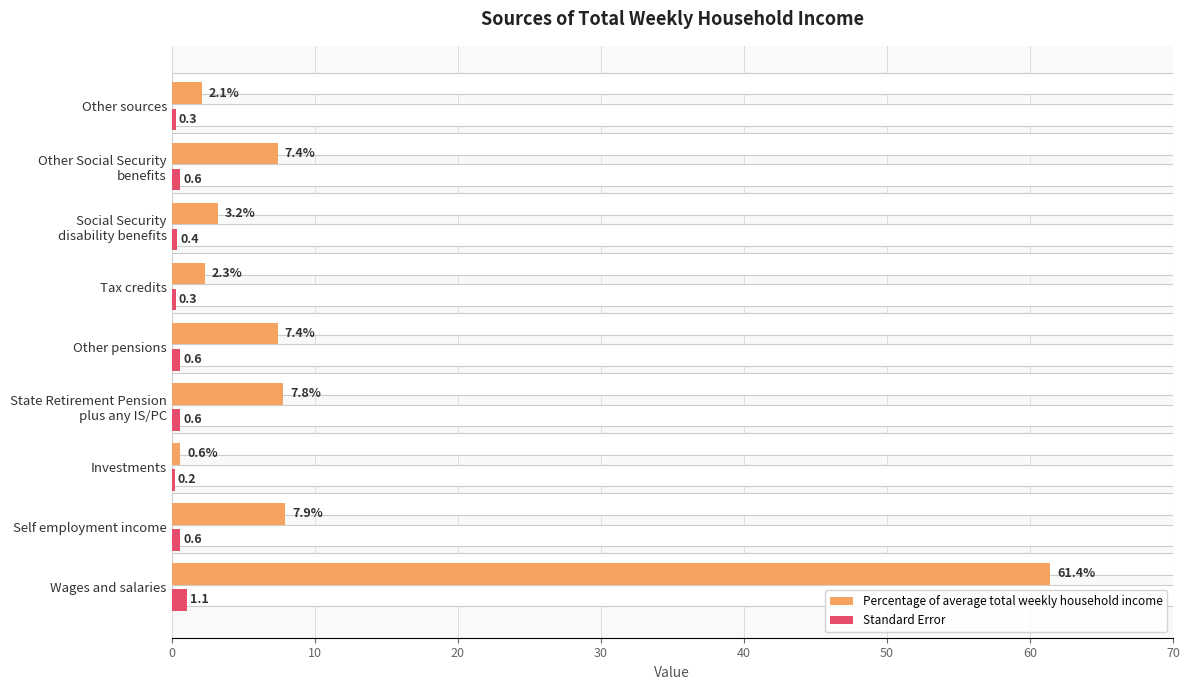

What are all the series names shown in the legend?

Percentage of average total weekly household income, Standard Error